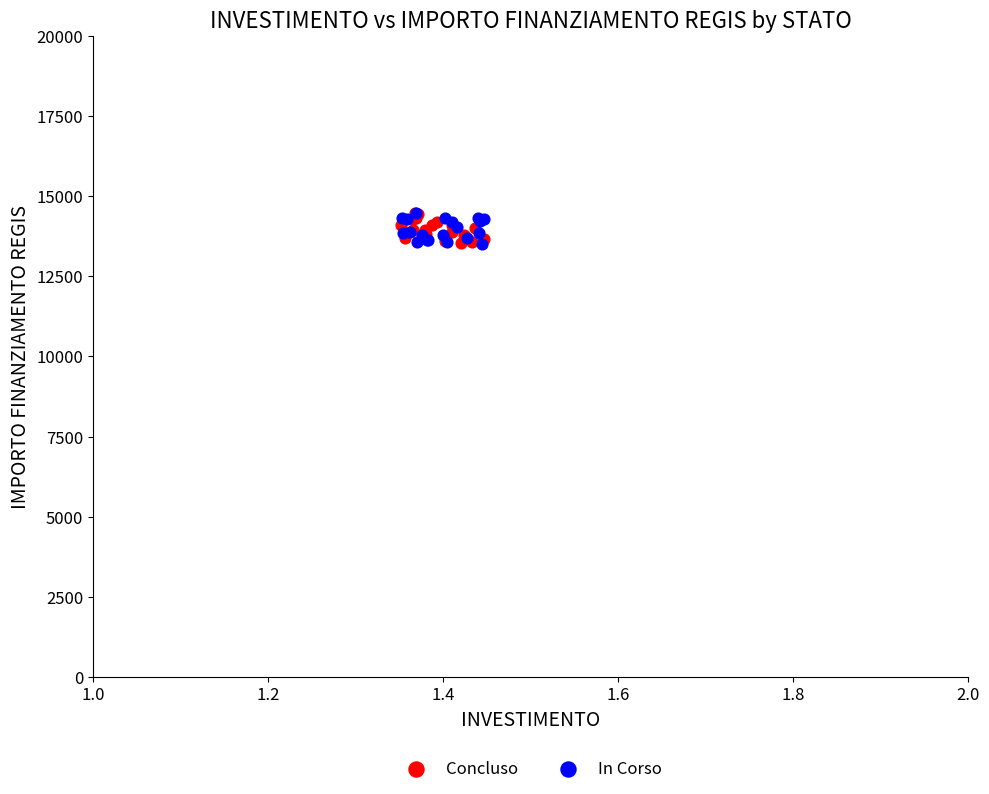

What are all the series names shown in the legend?

Concluso, In Corso